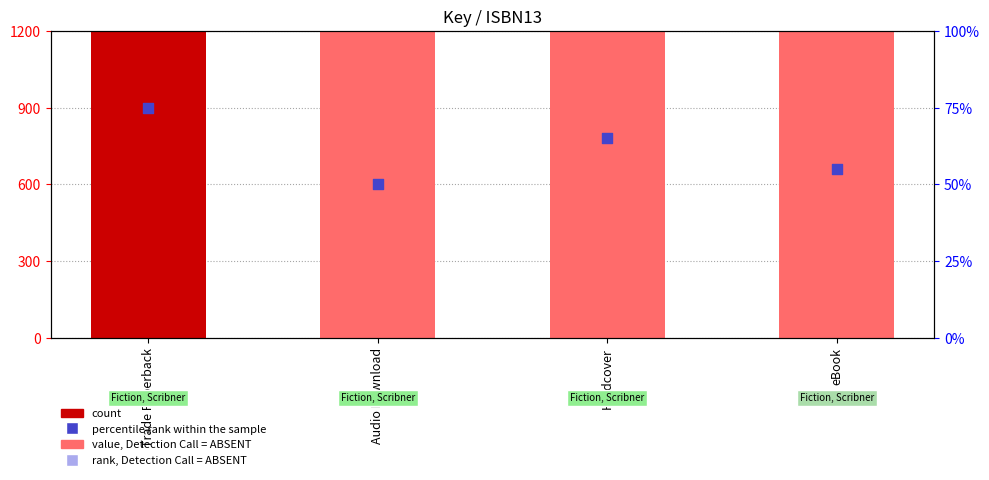

What are all the series names shown in the legend?

count, percentile rank within the sample